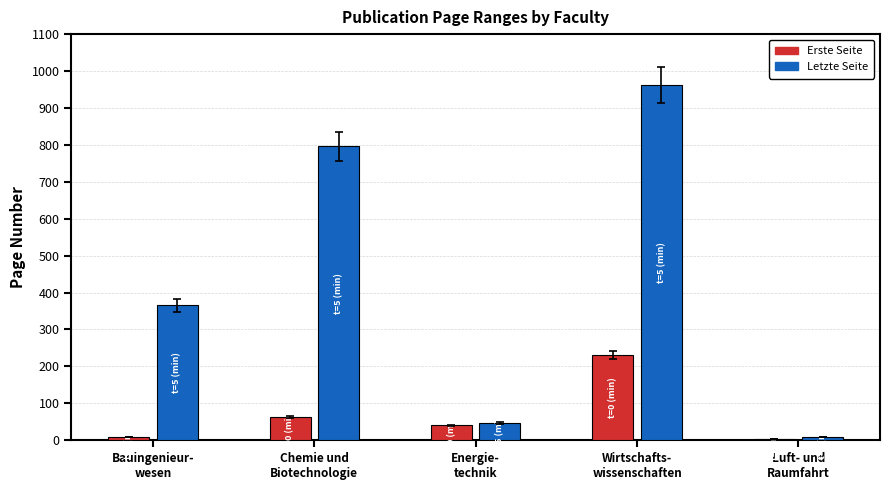

What is the total value across all series at Bauingenieur-
wesen?

374